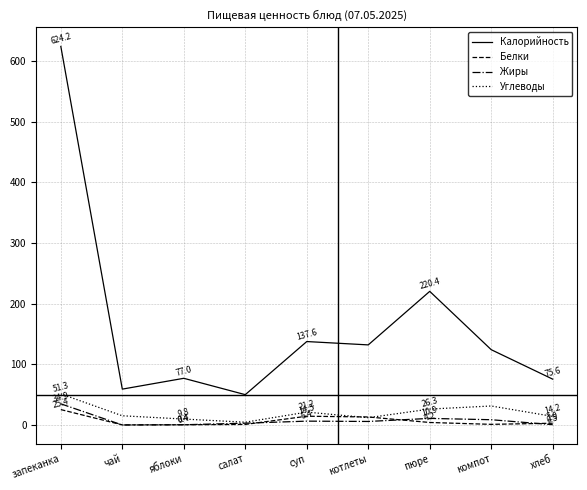

Which series has the largest range (max minus min)?

Калорийность